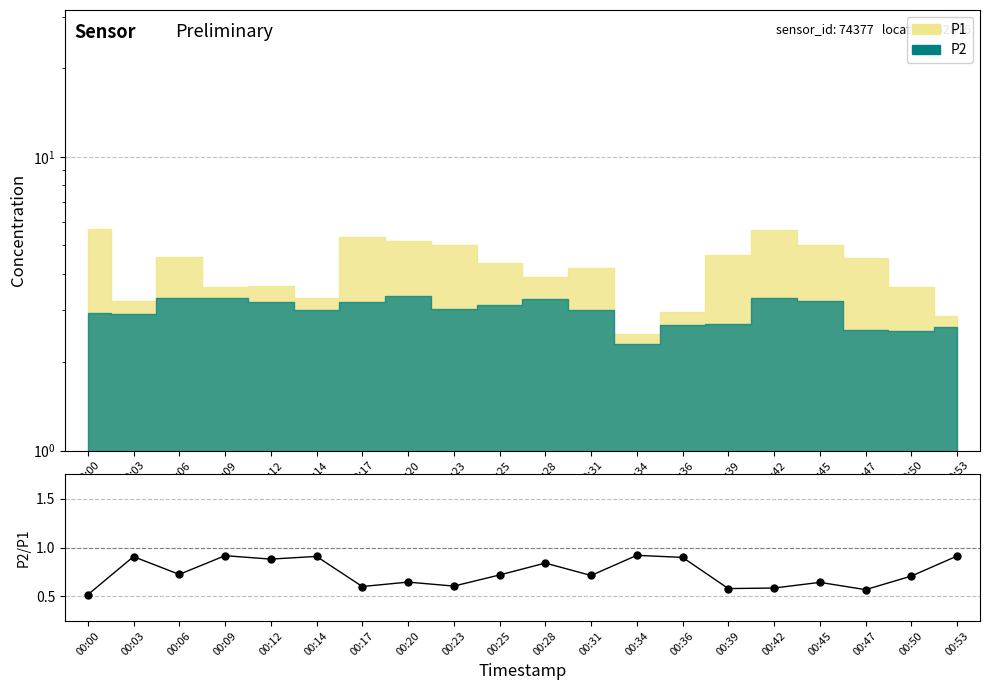

What is the difference between the maximum and minimum values?

0.4